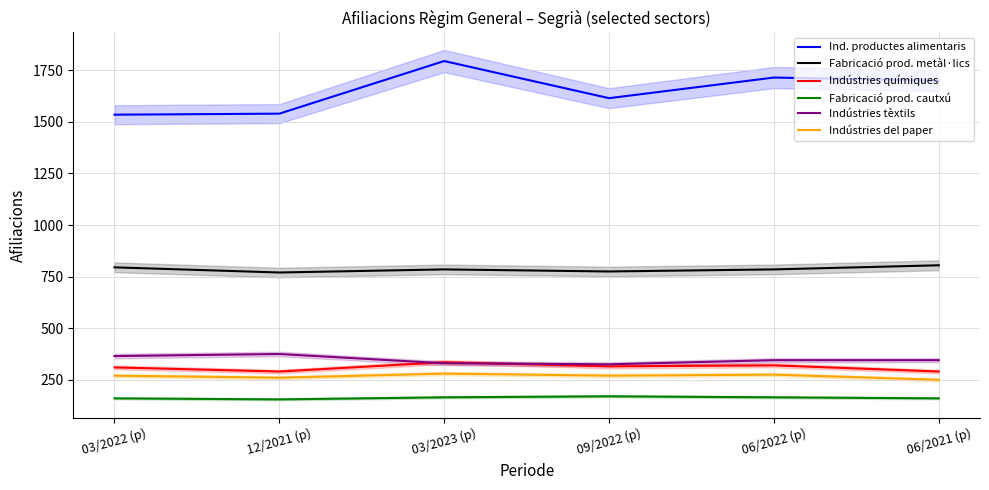

How many interior local valleys does the Ind. productes alimentaris series have?

1